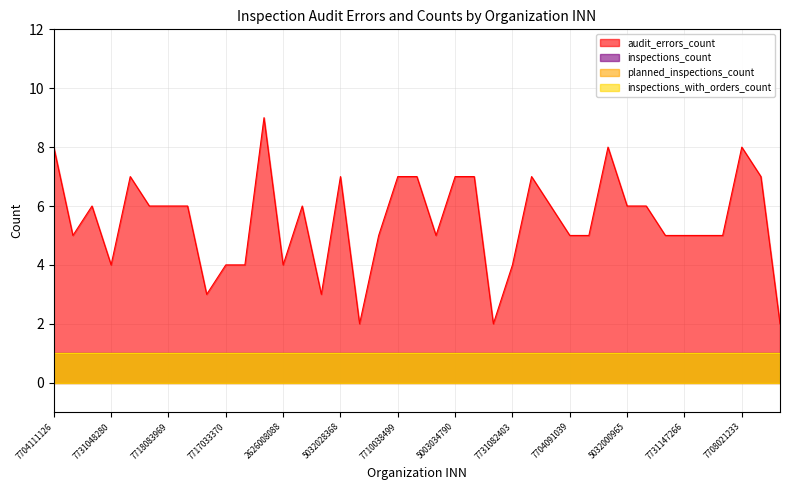

Where is inspections_count nearest to the value 1?

7704111126